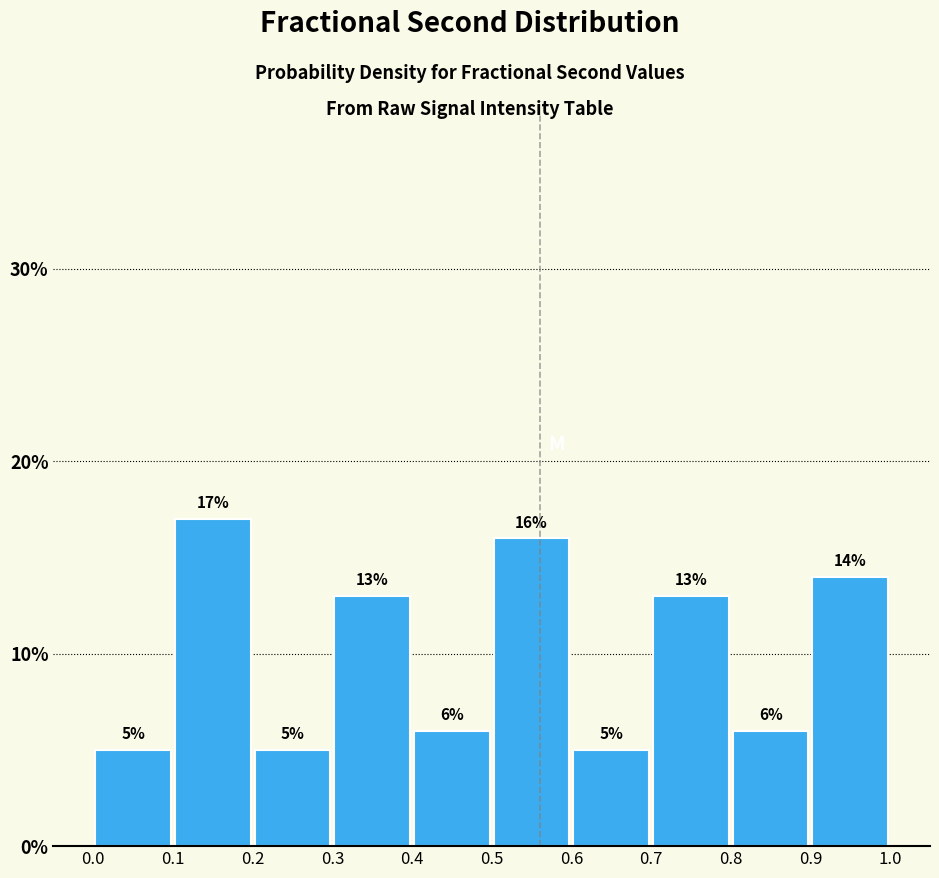

Reading left to right, list every bar in this chart as the range it spans on the x-axis followed by its height.

0.0 to 0.1: 5
0.1 to 0.2: 17
0.2 to 0.3: 5
0.3 to 0.4: 13
0.4 to 0.5: 6
0.5 to 0.6: 16
0.6 to 0.7: 5
0.7 to 0.8: 13
0.8 to 0.9: 6
0.9 to 1.0: 14